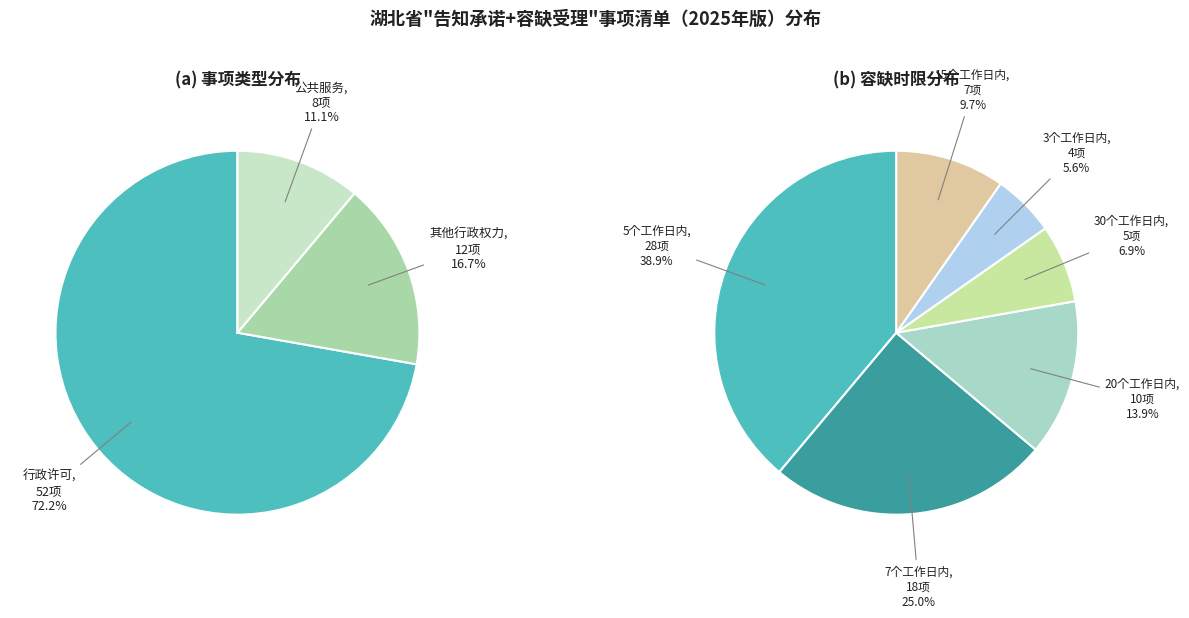

Rank the categories by value from lowest to highest.

公共服务, 其他行政权力, 行政许可